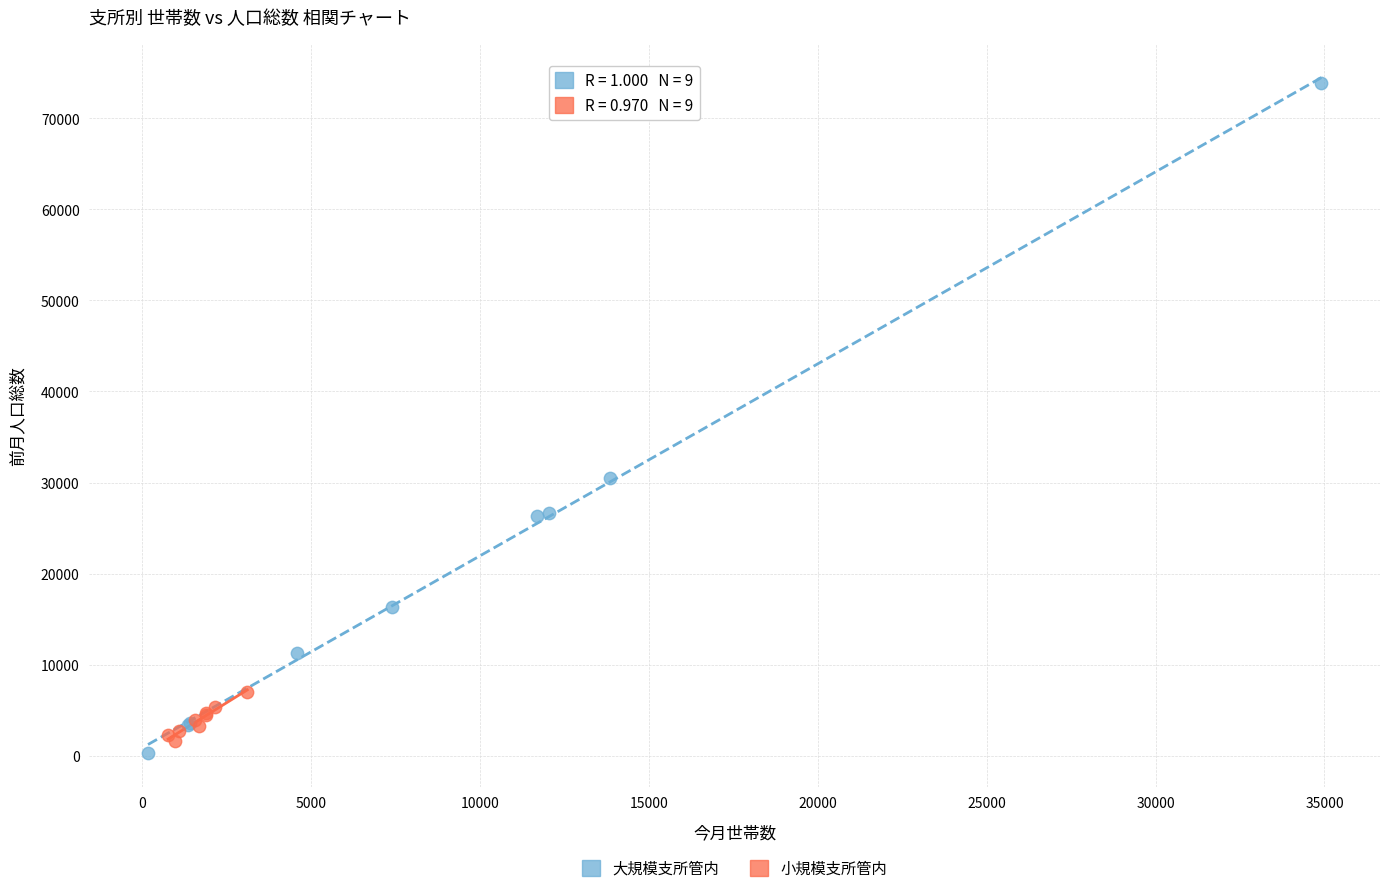

Which series contains the highest Y value?

大規模支所管内